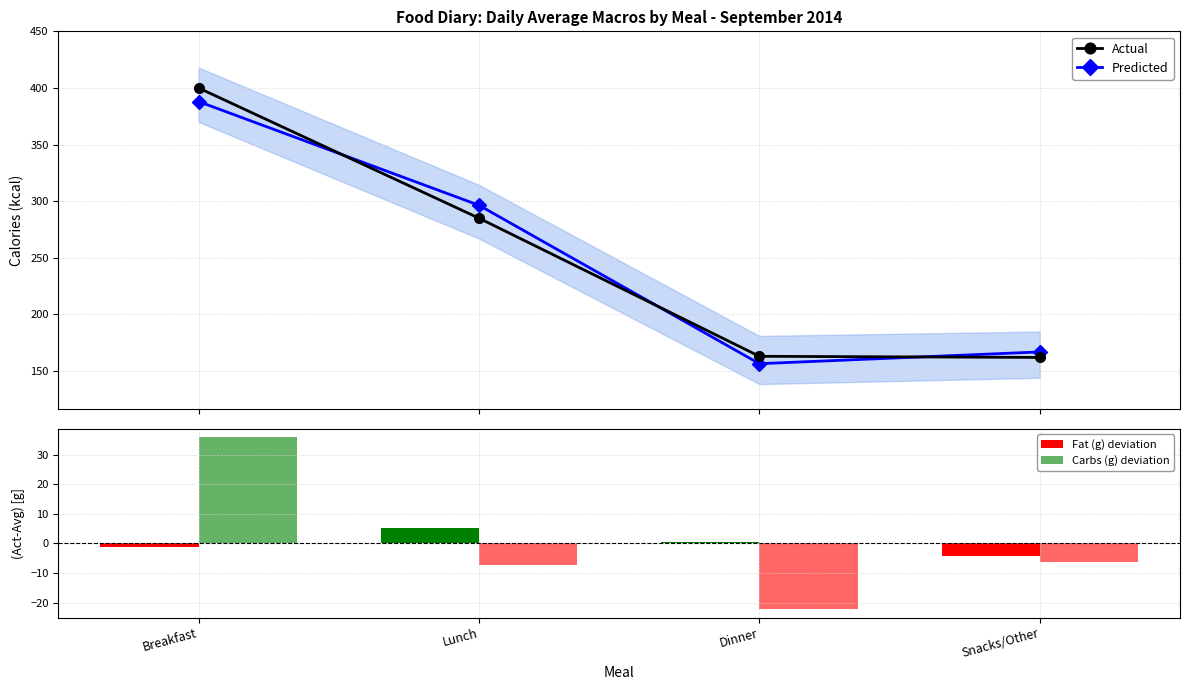

What is the spread (max minus min) of values at Snacks/Other?

173.1